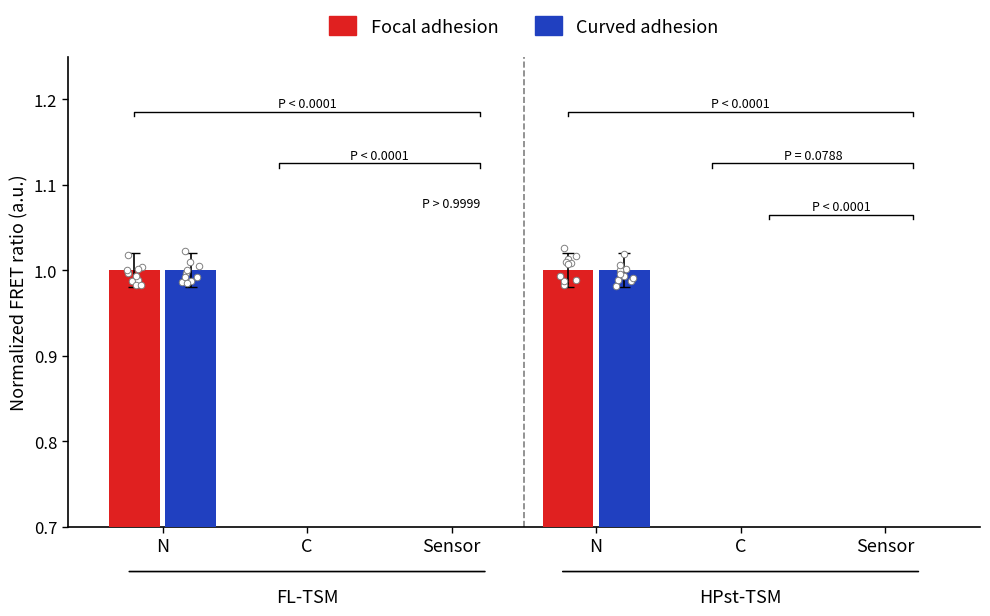

Which series has the largest total across all categories?

Focal adhesion